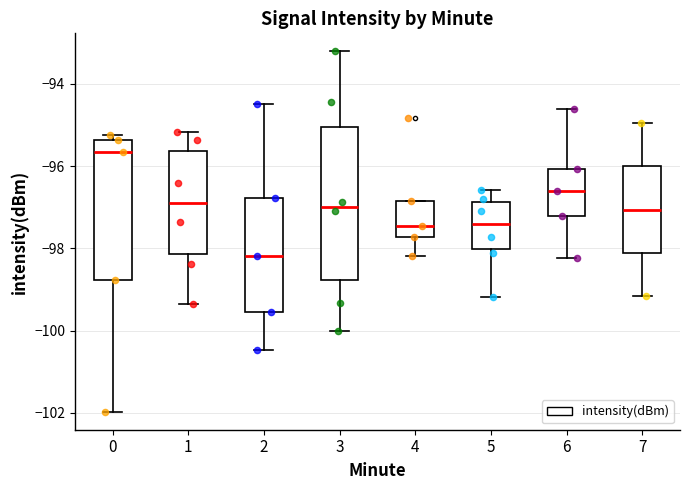

Where does the median line of the box at x = 6 sit on the y-axis? The values are not printed on the chart, so give them approximately, as read against the axis.

-96.6